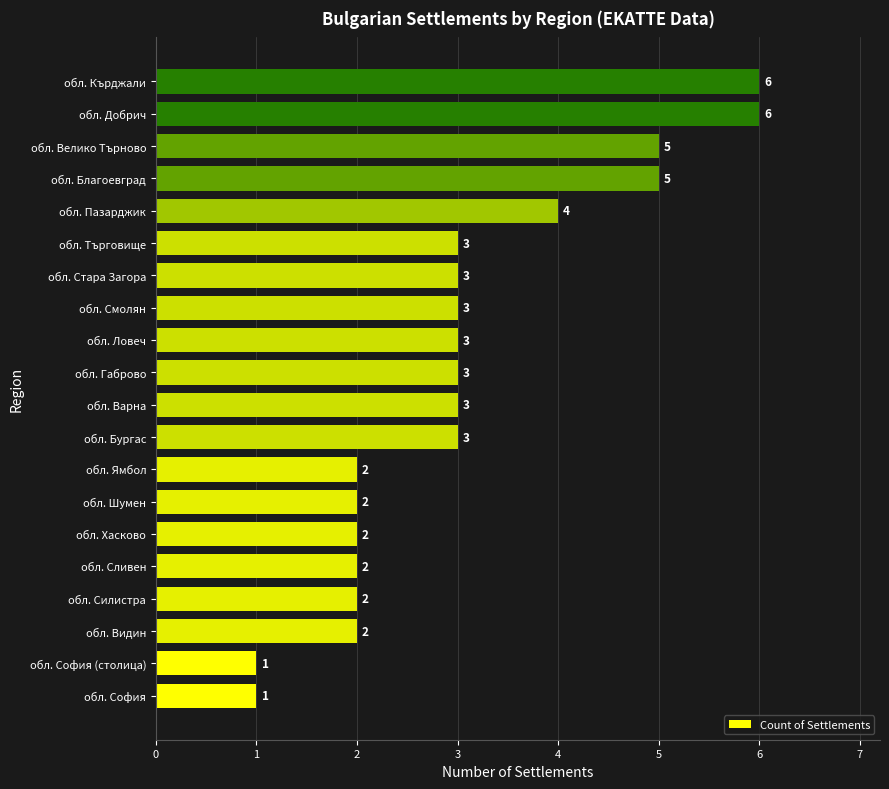

How many bars are there in total?

20